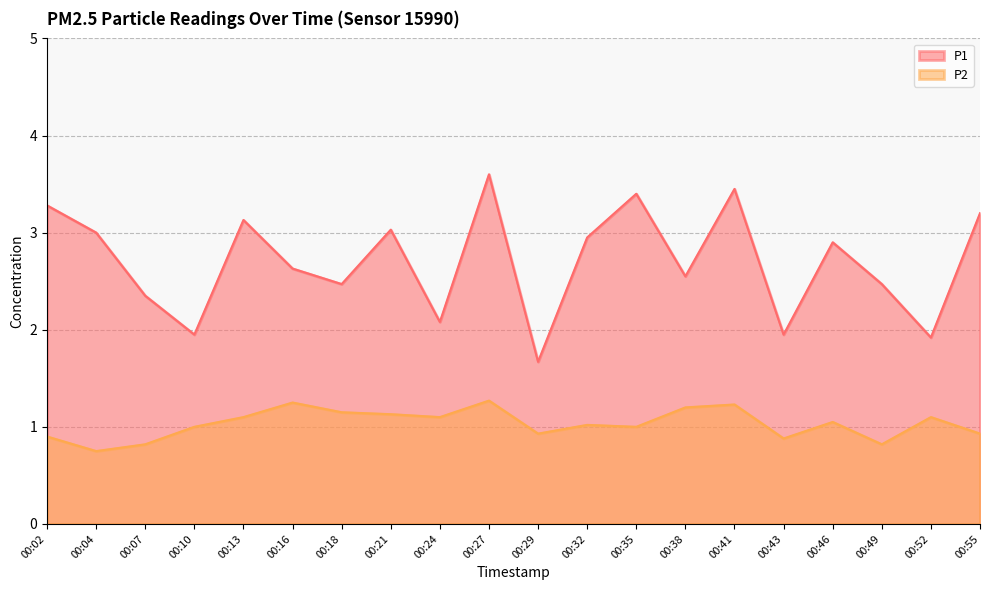

True or false: P2 and P1 cross at least once.

False